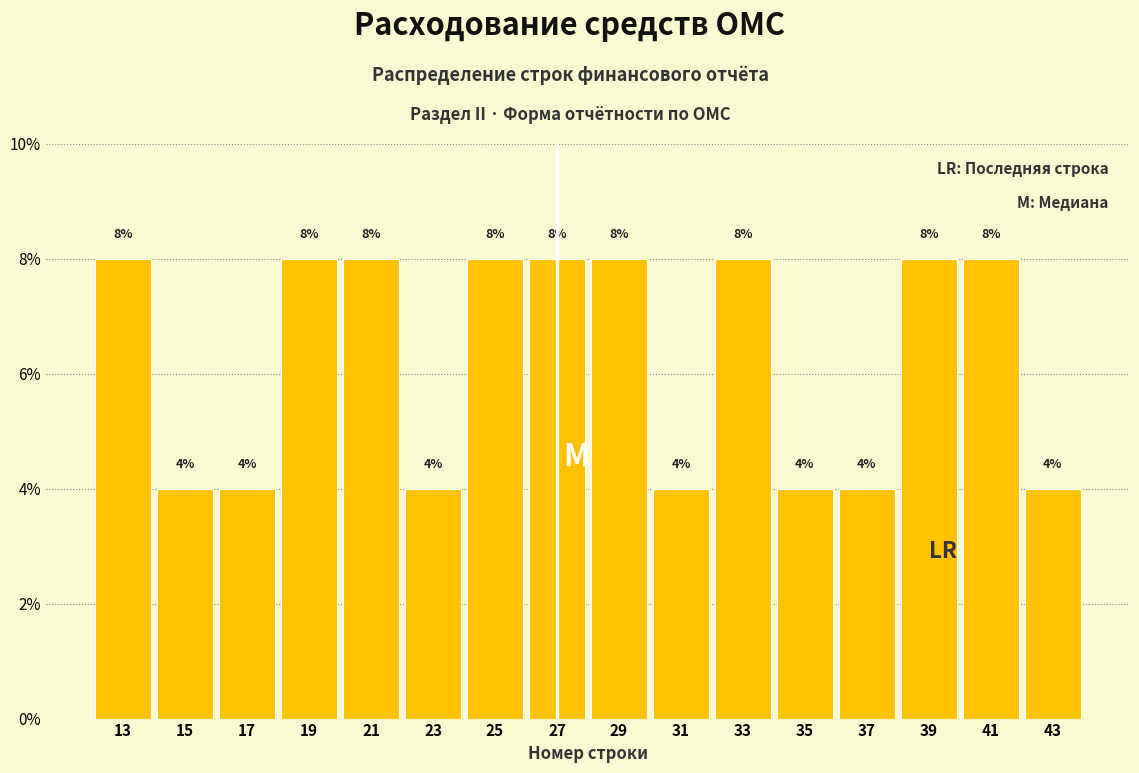

Reading left to right, transcribe this chart: for each bar, give the range it covers on the x-axis and its height.

12 to 14: 8
14 to 16: 4
16 to 18: 4
18 to 20: 8
20 to 22: 8
22 to 24: 4
24 to 26: 8
26 to 28: 8
28 to 30: 8
30 to 32: 4
32 to 34: 8
34 to 36: 4
36 to 38: 4
38 to 40: 8
40 to 42: 8
42 to 44: 4